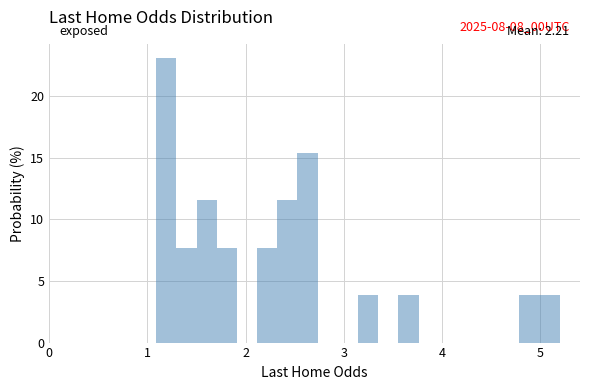

Read against the x-axis, roughly where is the centre of the tallest bar?

1.2